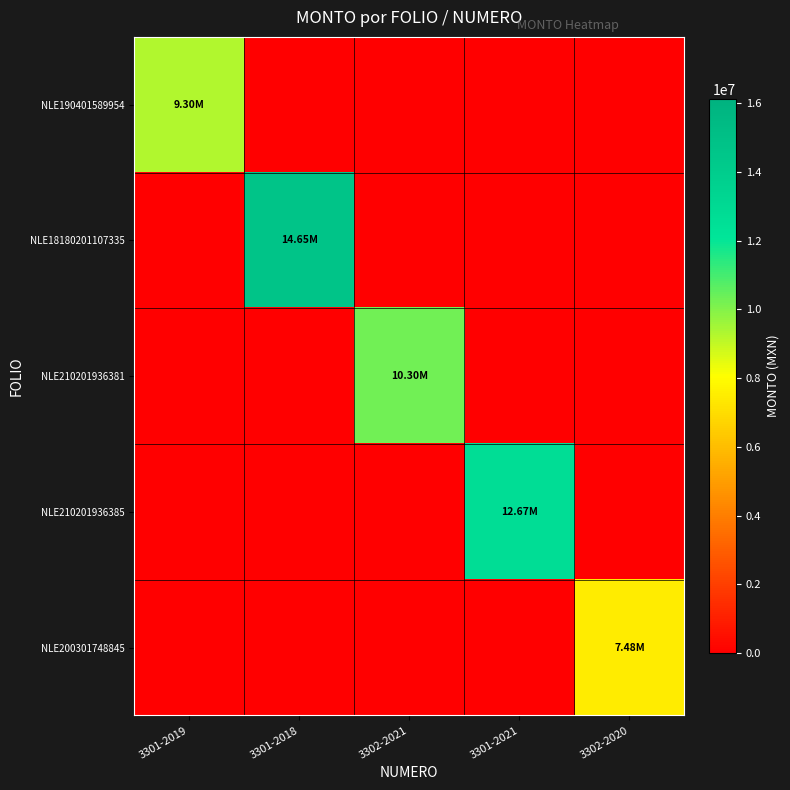

Which category has the highest value across all series?

3301-2018